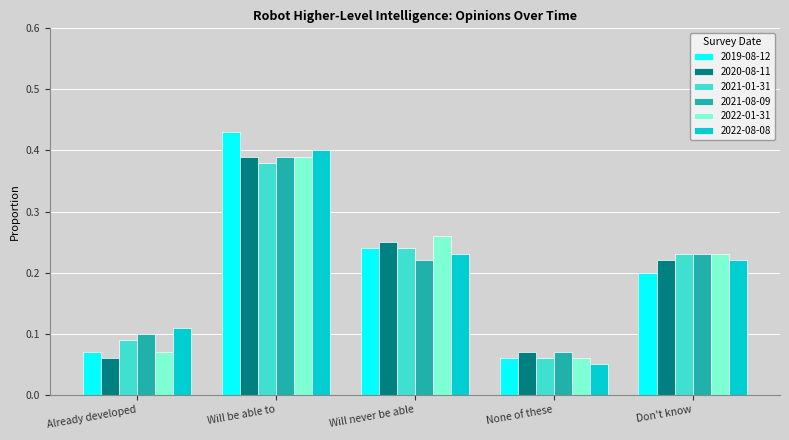

The value of 2021-01-31 at Will be able to is 0.4. True or false?

True